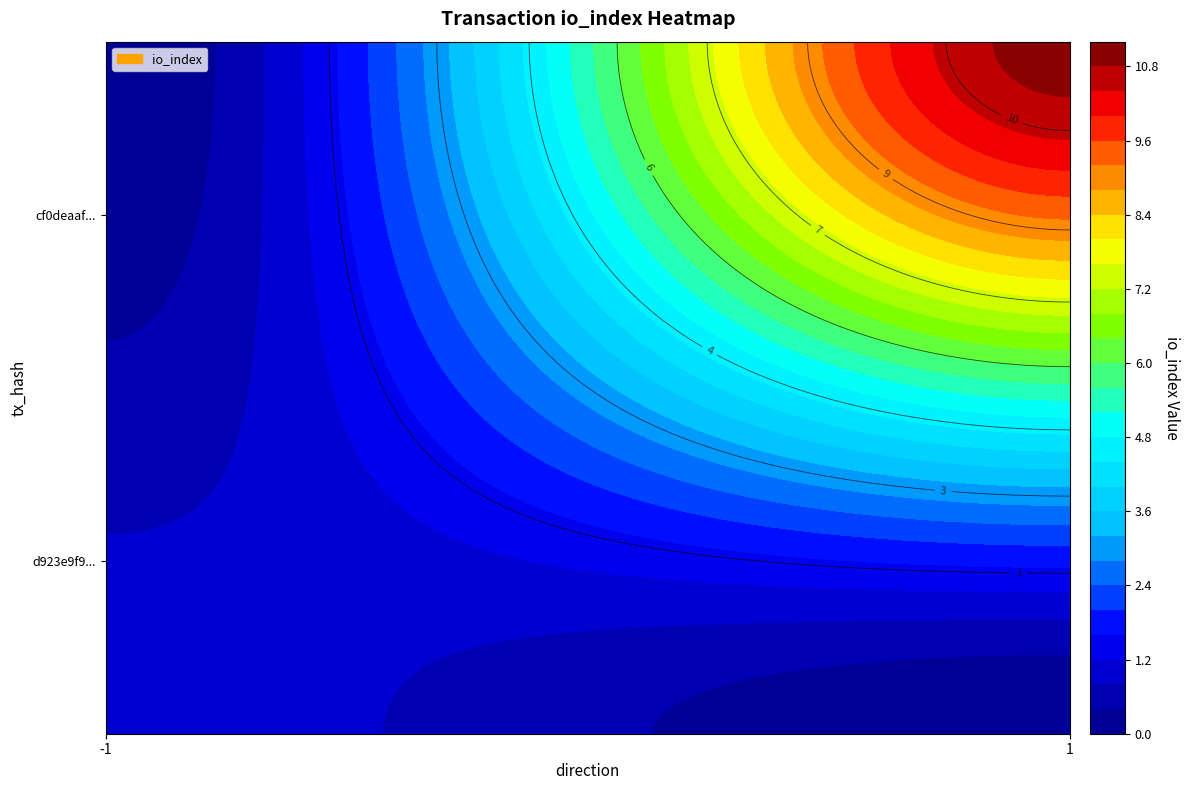

Count the number of categories in the chart.

2